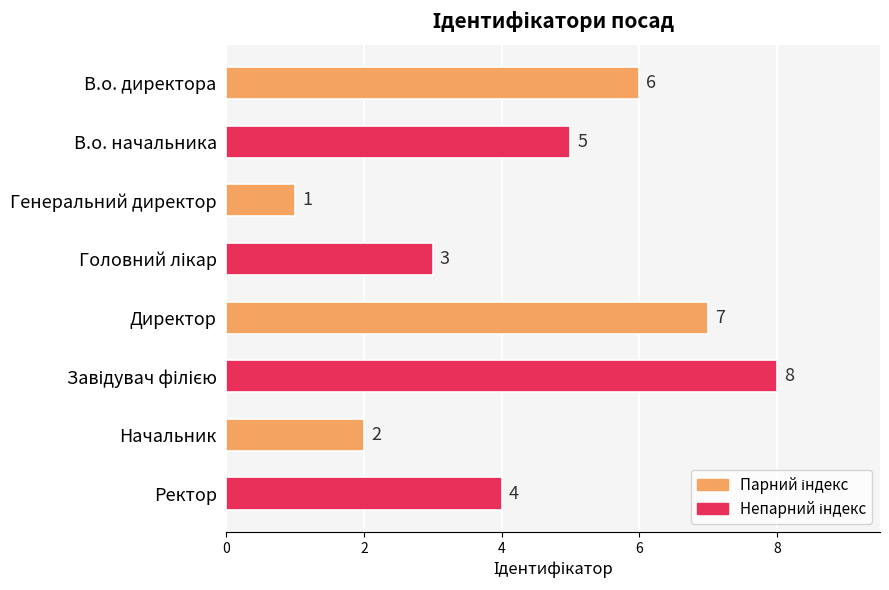

What value does the data have at В.о. начальника?

5